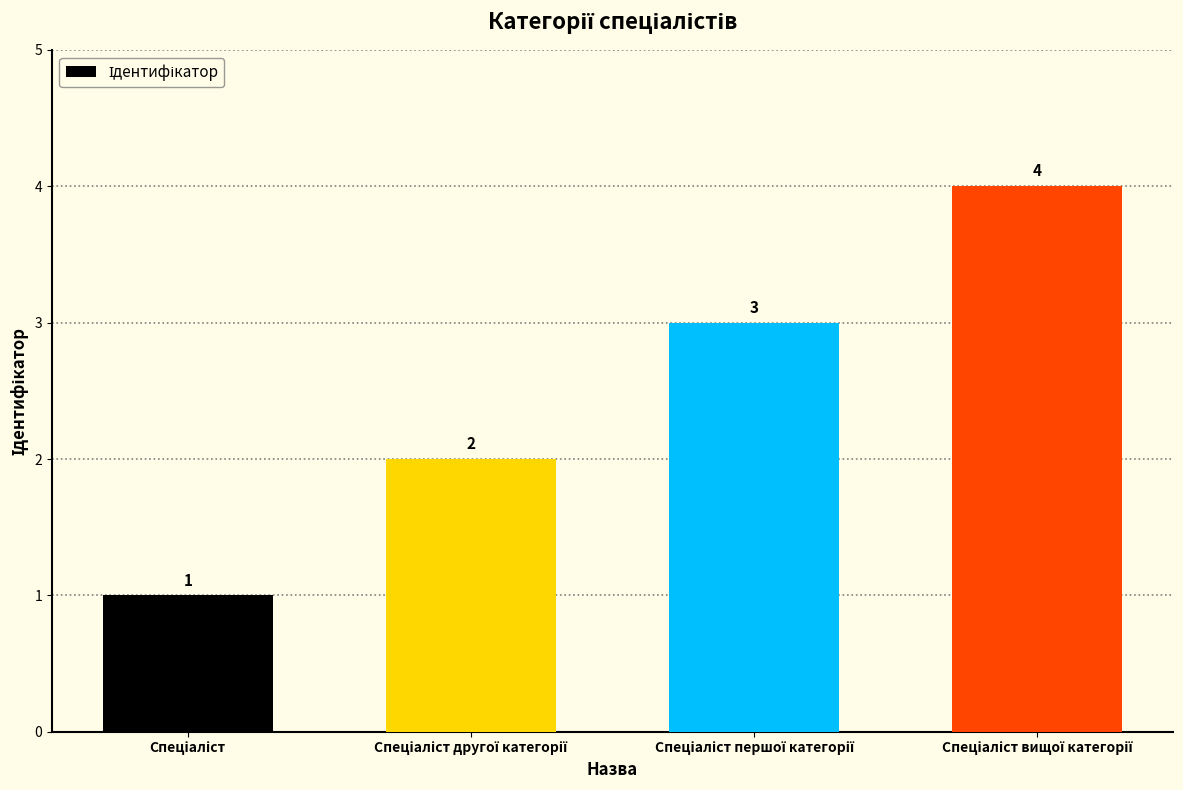

What is the value of the 3rd bar from the left?

3